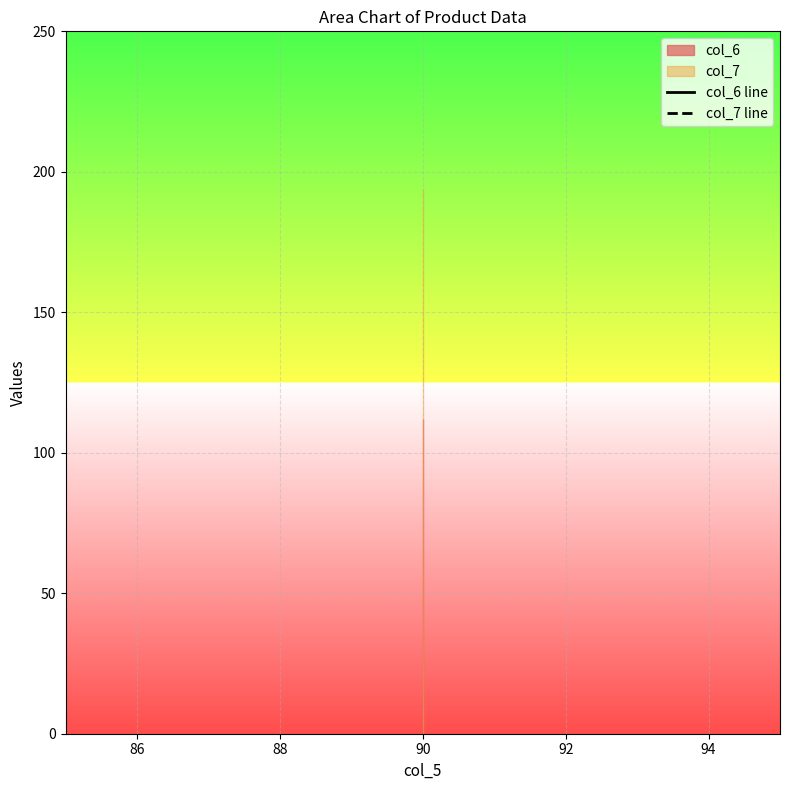

Reading right to left, what are all the values shown in this chart?

col_6 line: 112	112
col_7 line: 194	194